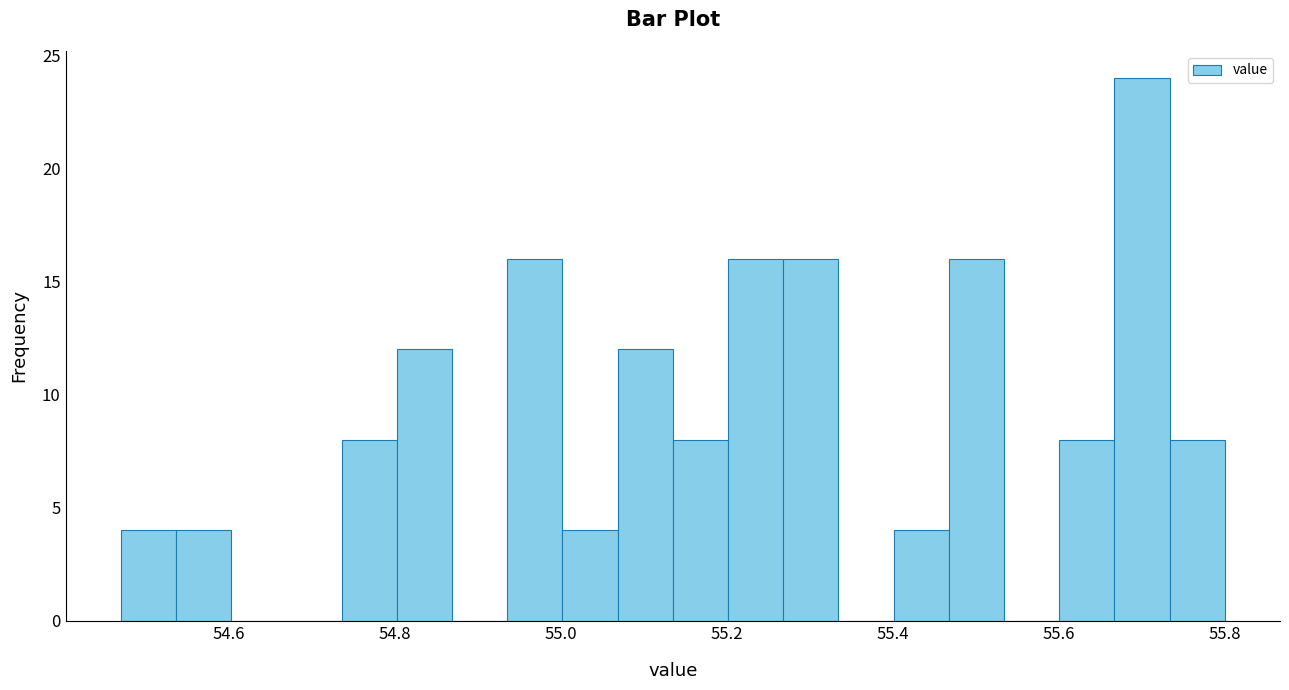

Around what value on the x-axis is the tallest bar? Give the approximate position of its centre, as read against the axis.

55.70